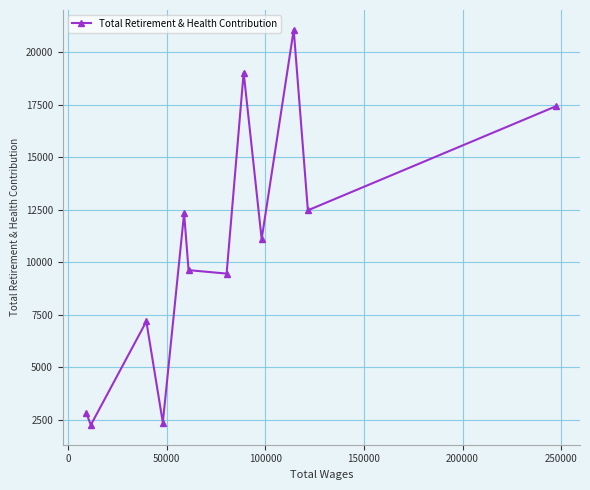

What is the sum of all values?

127119